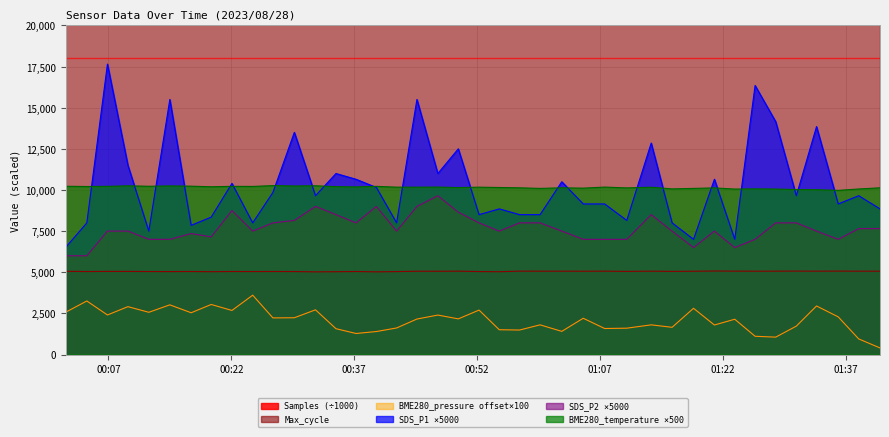

Reading left to right, extract all data points from this chart.

Samples: 5056.0	5042.4	5050.4	5049.7	5042.4	5040.3	5044.0	5033.1	5044.5	5041.6	5044.4	5042.0	5024.0	5032.2	5043.9	5024.3	5039.5	5060.3	5058.8	5065.2	5041.1	5032.0	5066.4	5063.5	5063.8	5060.8	5065.1	5051.2	5063.8	5052.1	5059.5	5074.3	5067.0	5062.9	5064.5	5070.3	5065.0	5068.4	5064.1	5063.8
Max_cycle: 20691.0	20211.0	20221.0	20210.0	20223.0	20205.0	20197.0	20654.0	20205.0	20240.0	20693.0	20229.0	20673.0	20195.0	20225.0	20250.0	20260.0	20285.0	20271.0	20242.0	20213.0	20275.0	20213.0	20220.0	20299.0	20213.0	20291.0	20264.0	20214.0	20200.0	20203.0	20285.0	20202.0	20199.0	20244.0	20789.0	20191.0	20209.0	20210.0	20203.0
BME280_pressure: 2566.0	3253.0	2403.0	2909.0	2566.0	3019.0	2538.0	3041.0	2678.0	3606.0	2225.0	2234.0	2716.0	1569.0	1278.0	1397.0	1613.0	2156.0	2397.0	2166.0	2700.0	1506.0	1488.0	1803.0	1406.0	2203.0	1581.0	1600.0	1803.0	1653.0	2809.0	1794.0	2144.0	1109.0	1056.0	1725.0	2950.0	2288.0	947.0	400.0
SDS_P1: 6500.0	8000.0	17650.0	11500.0	7500.0	15500.0	7850.0	8350.0	10400.0	8000.0	9850.0	13500.0	9650.0	11000.0	10650.0	10150.0	8000.0	15500.0	11000.0	12500.0	8500.0	8850.0	8500.0	8500.0	10500.0	9150.0	9150.0	8150.0	12850.0	8000.0	7000.0	10650.0	7000.0	16350.0	14150.0	9650.0	13850.0	9150.0	9650.0	8850.0
SDS_P2: 6000.0	6000.0	7500.0	7500.0	7000.0	7000.0	7350.0	7150.0	8750.0	7500.0	8000.0	8150.0	9000.0	8500.0	8000.0	9000.0	7500.0	9000.0	9650.0	8650.0	8000.0	7500.0	8000.0	8000.0	7500.0	7000.0	7000.0	7000.0	8500.0	7500.0	6500.0	7500.0	6500.0	7000.0	8000.0	8000.0	7500.0	7000.0	7650.0	7650.0
BME280_temperature: 10225.0	10210.0	10220.0	10250.0	10225.0	10245.0	10230.0	10195.0	10220.0	10215.0	10265.0	10240.0	10255.0	10200.0	10185.0	10220.0	10170.0	10170.0	10175.0	10145.0	10170.0	10150.0	10130.0	10095.0	10130.0	10110.0	10175.0	10125.0	10165.0	10065.0	10095.0	10125.0	10055.0	10065.0	10055.0	10025.0	10015.0	9975.0	10060.0	10130.0